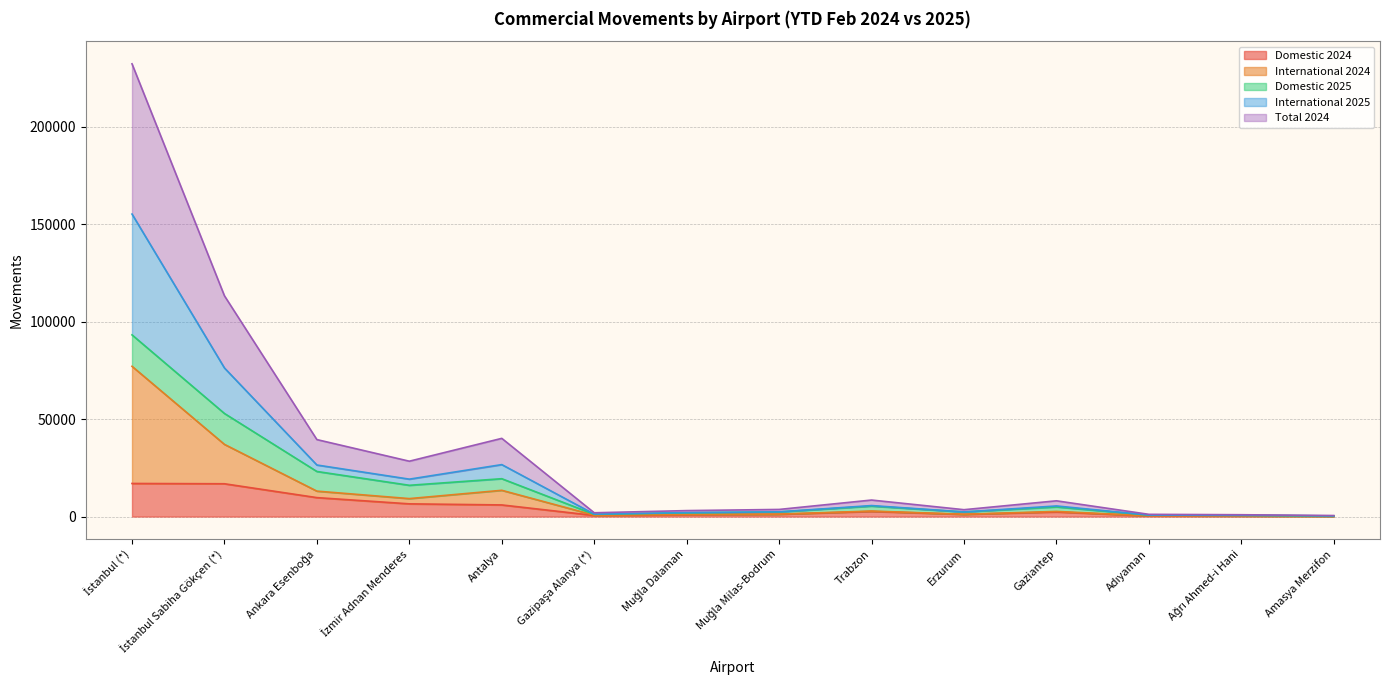

At which category is the sum across all series the highest?

İstanbul (*)